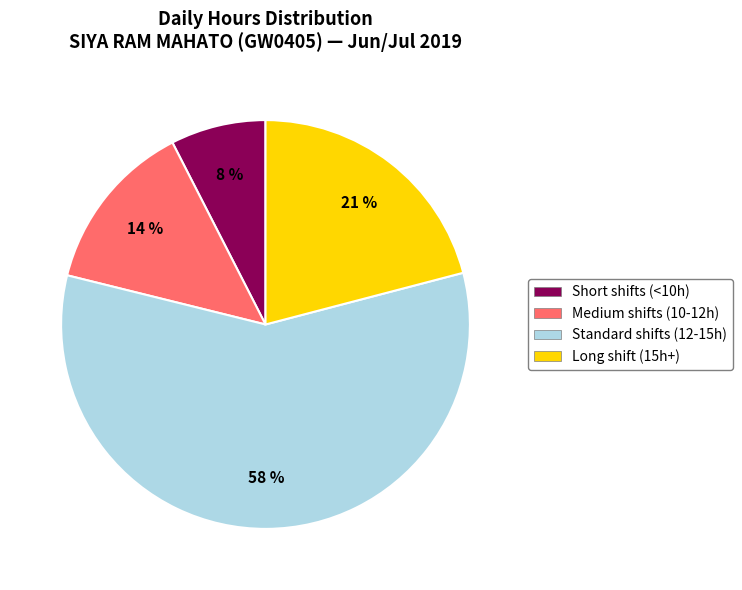

Count the number of slices in the pie.

4